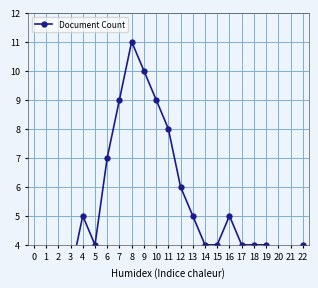

How many lines are shown in the chart?

1